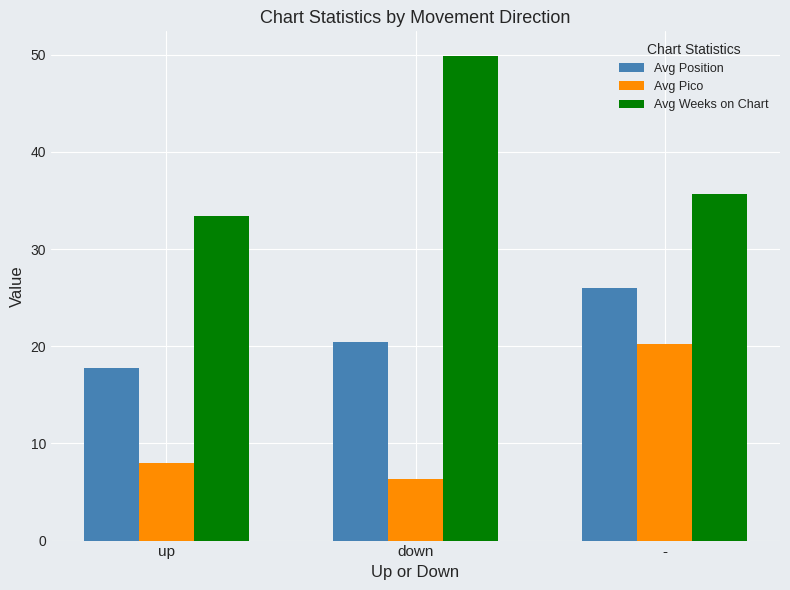

Which series has the largest total across all categories?

Avg Weeks on Chart